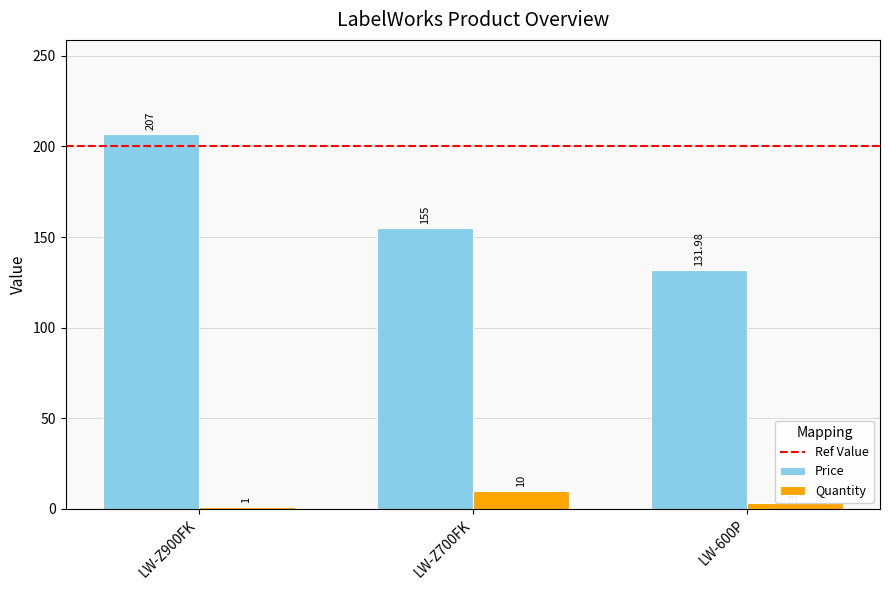

At which label does Price first exceed 155?

LW-Z900FK